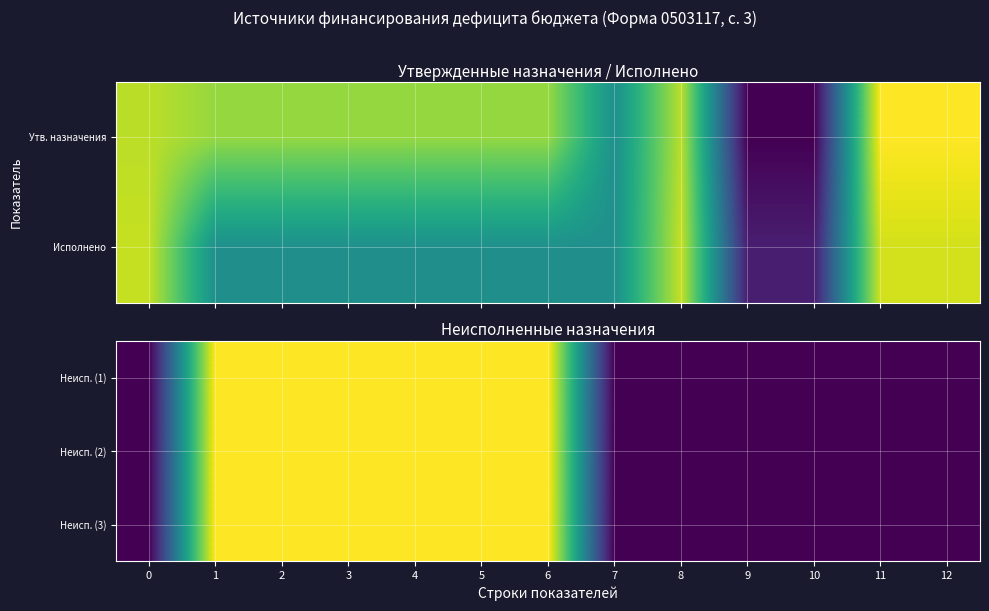

The Неисп. (2) series shows 5.4 at 10. True or false?

False